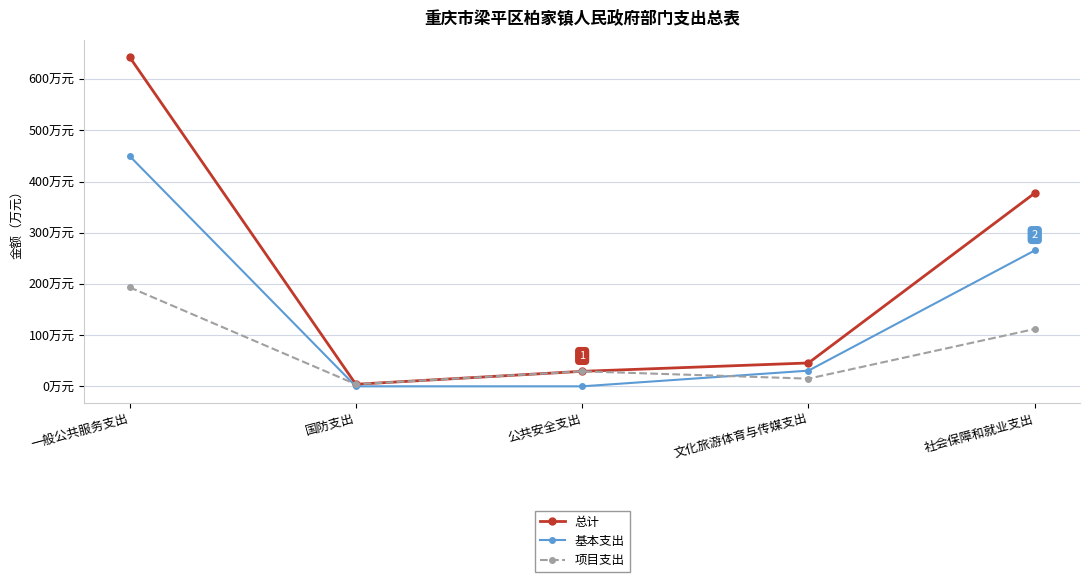

What is the label of the 4th point from the right?

国防支出